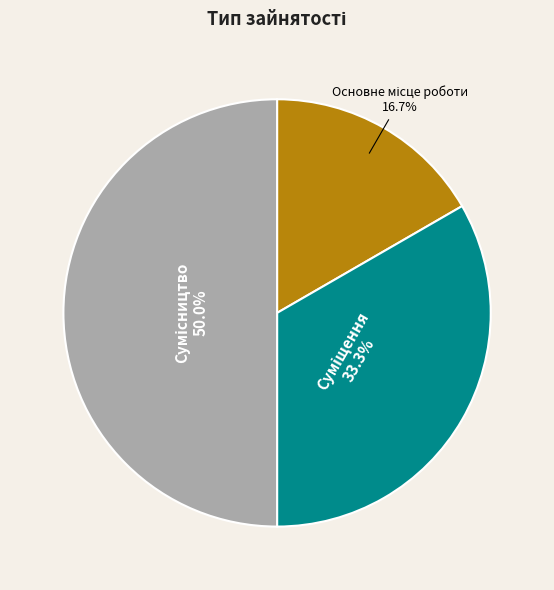

Count the number of slices in the pie.

3